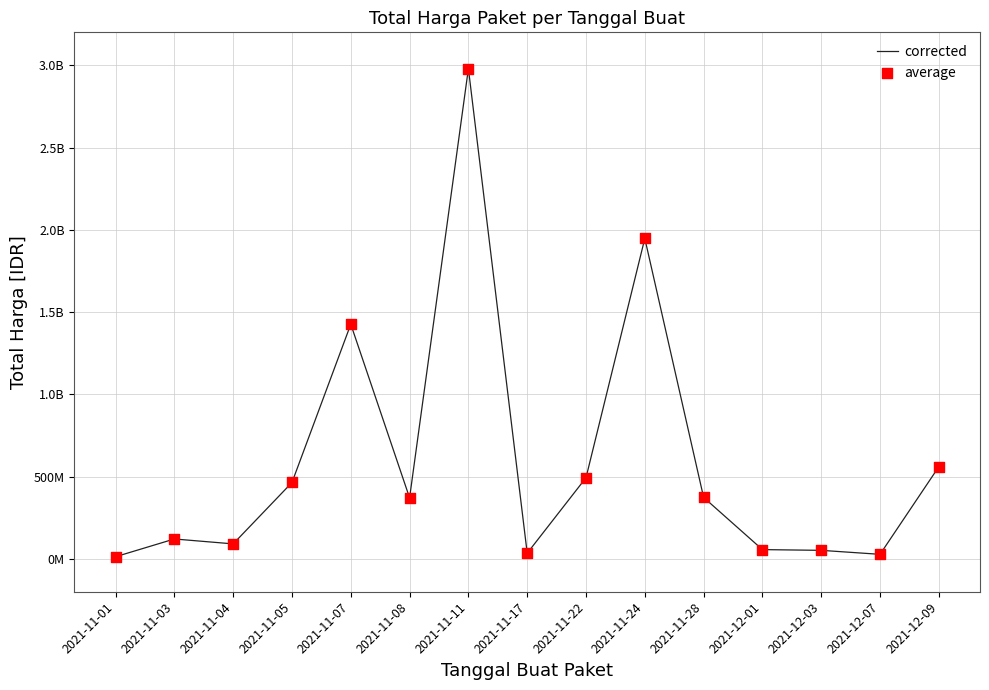

Does the chart have visible grid lines?

Yes